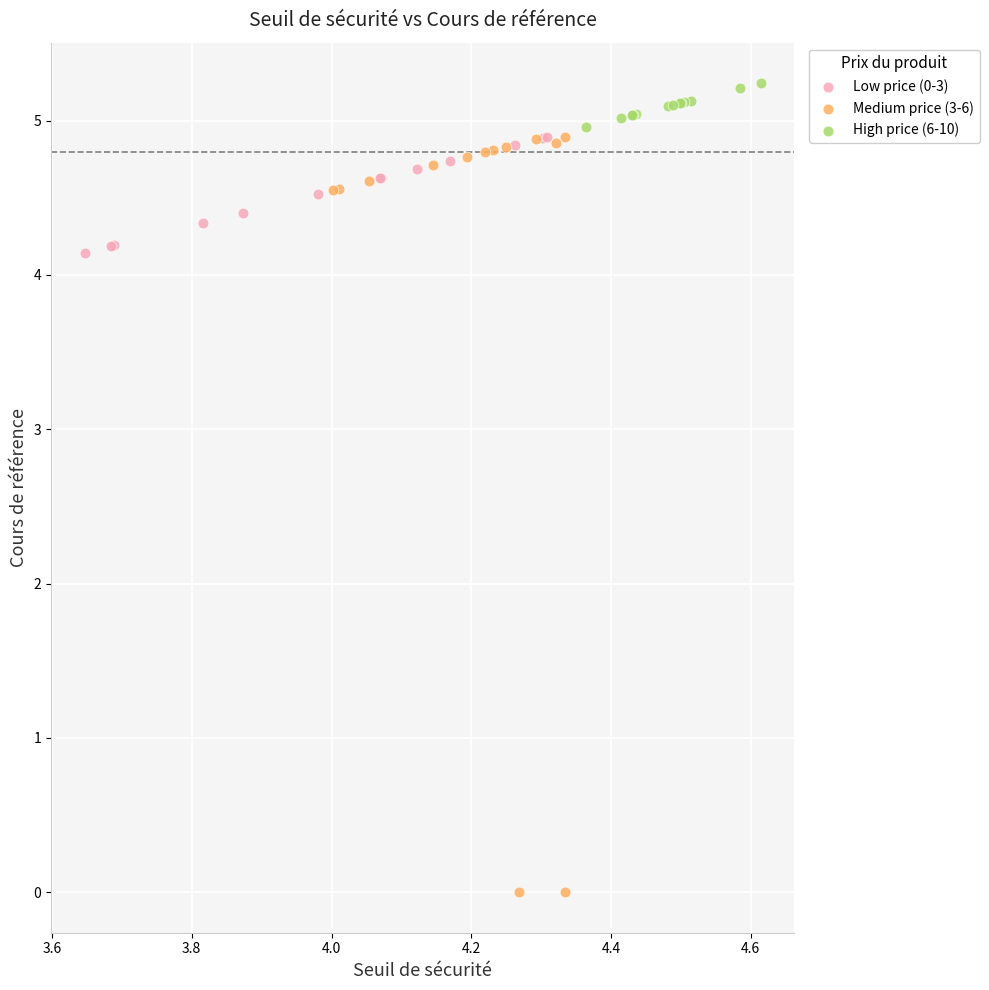

Which series reaches the minimum Y coordinate?

Medium price (3-6)